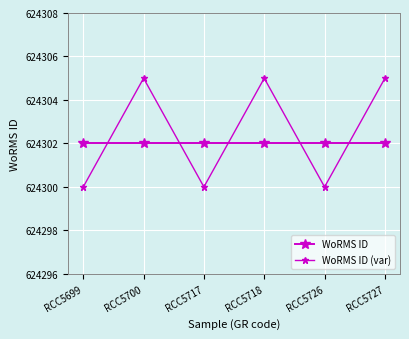

Does the chart have visible grid lines?

Yes